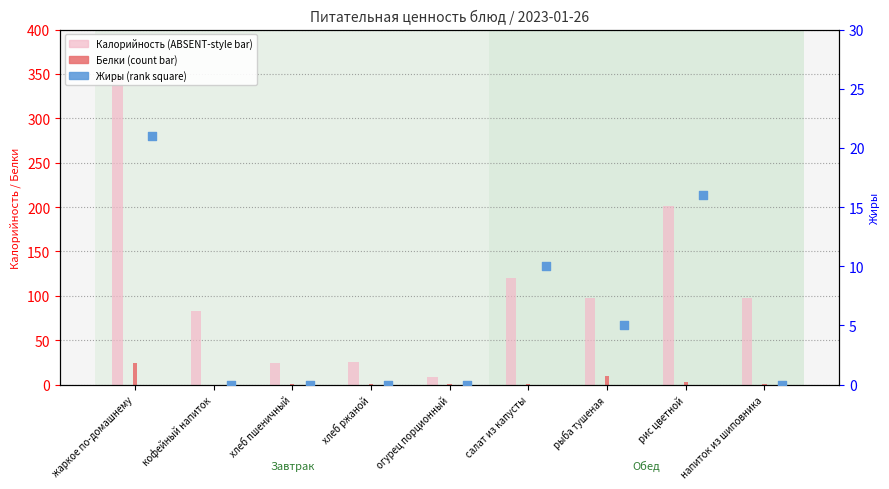

Which series has the largest total across all categories?

Калорийность